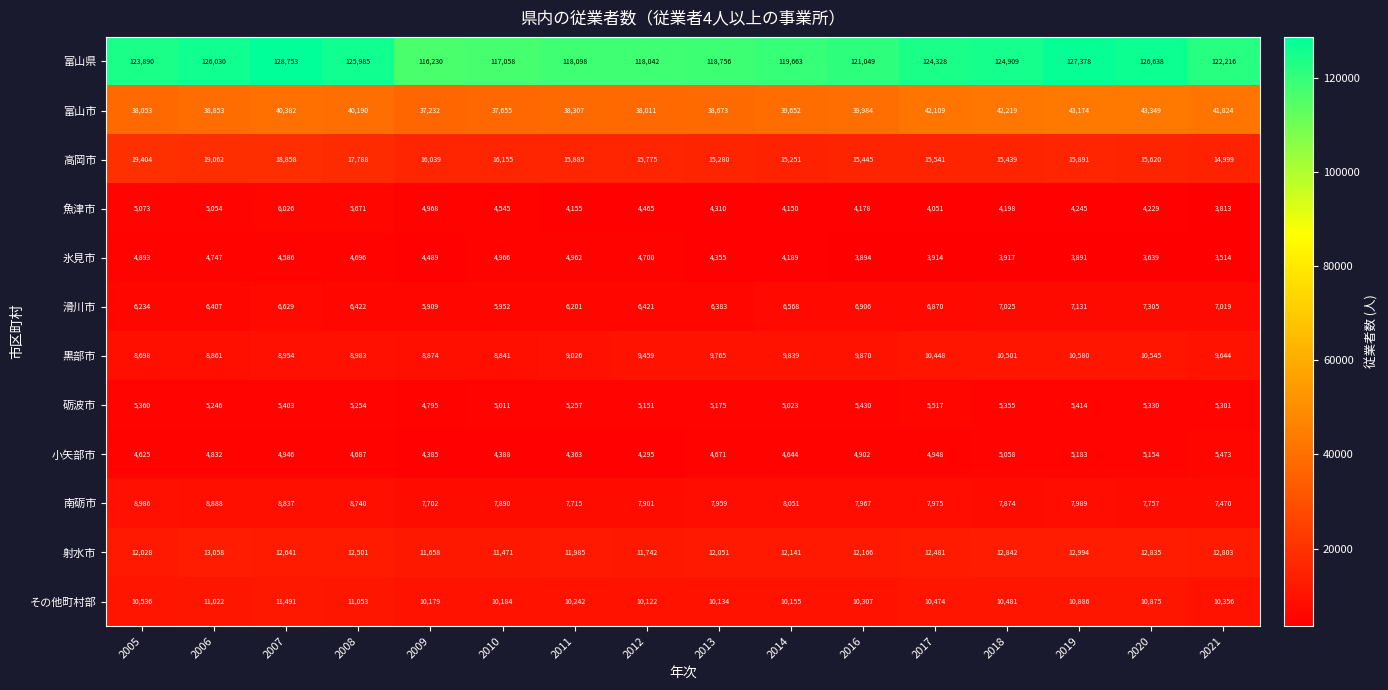

How many distinct data groups are displayed?

12